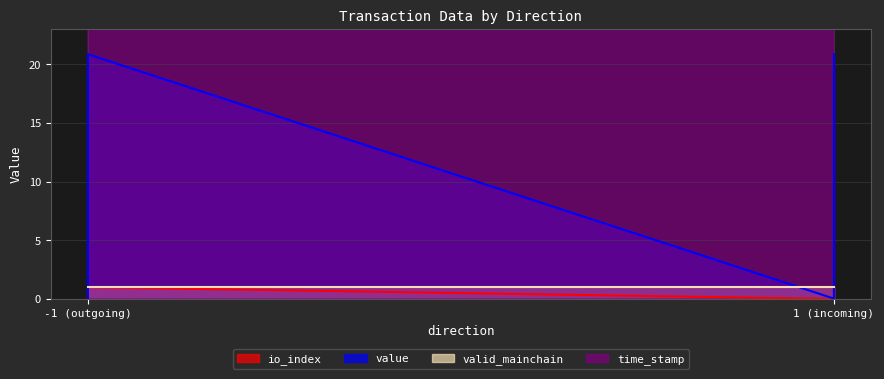

What is the total value across all series at -1?

1714468138.0